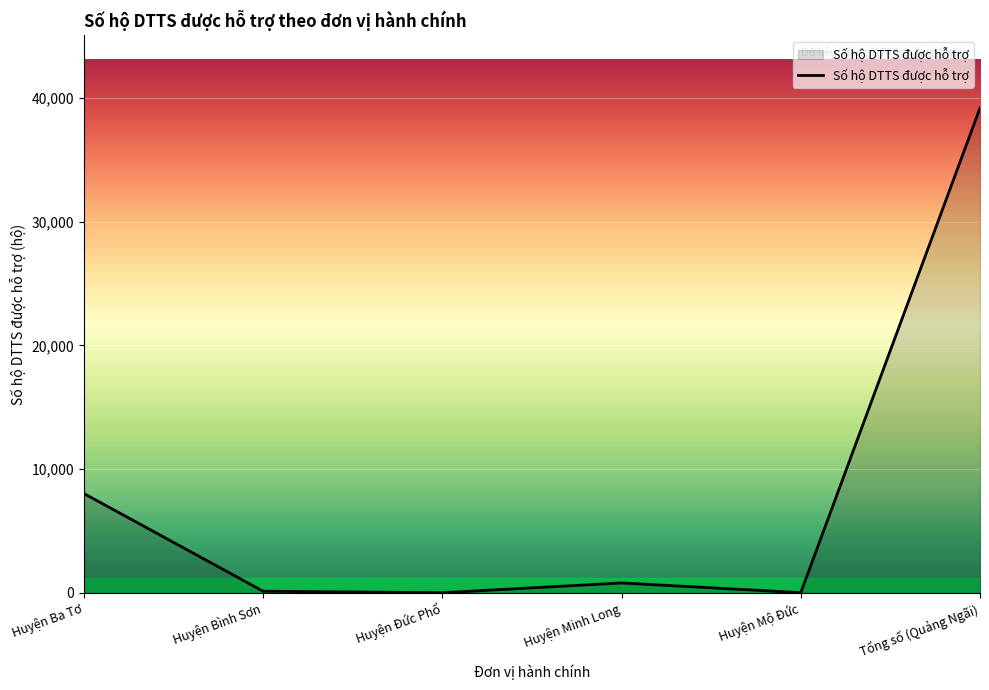

At which label is the value closest to 19597?

Huyện Ba Tơ